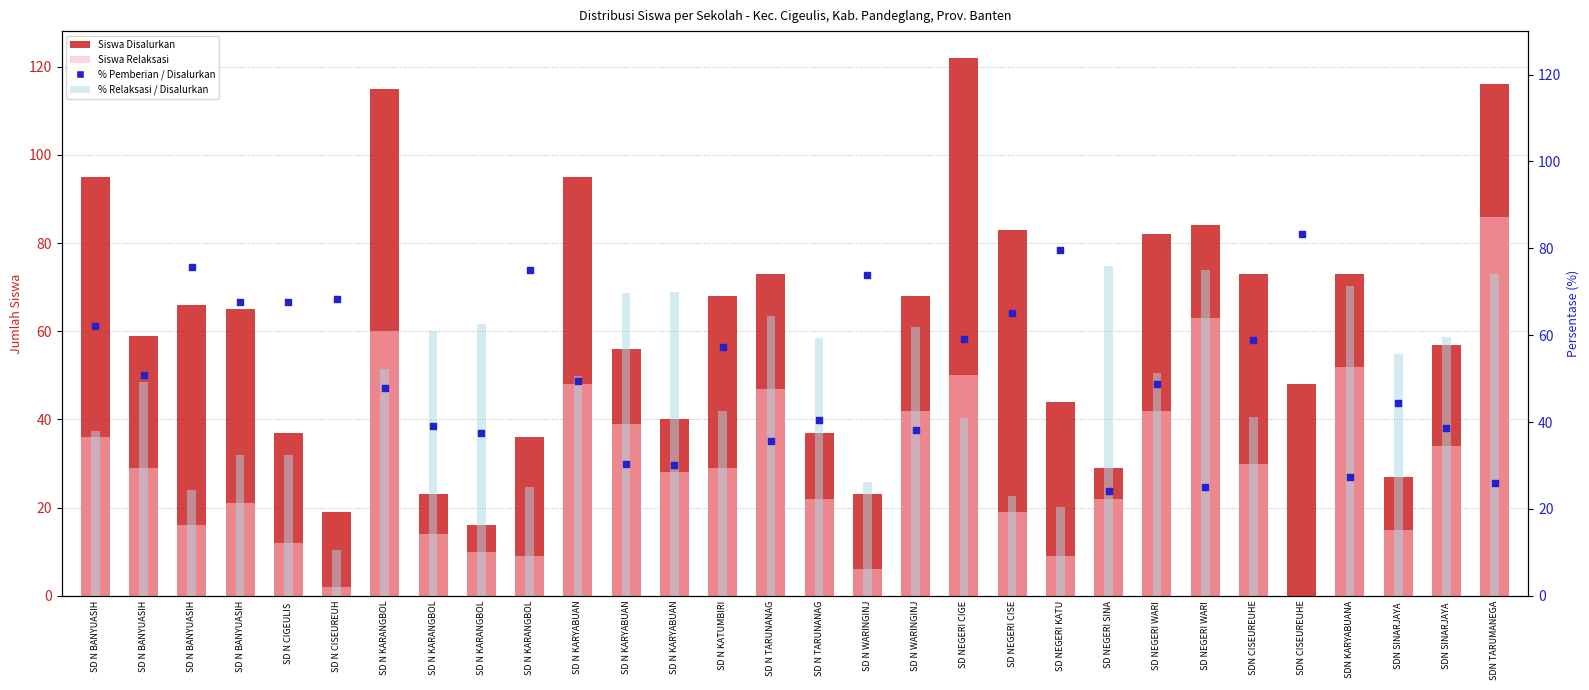

What are all the series names shown in the legend?

Siswa Disalurkan, Siswa Relaksasi, % Relaksasi / Disalurkan, % Pemberian / Disalurkan